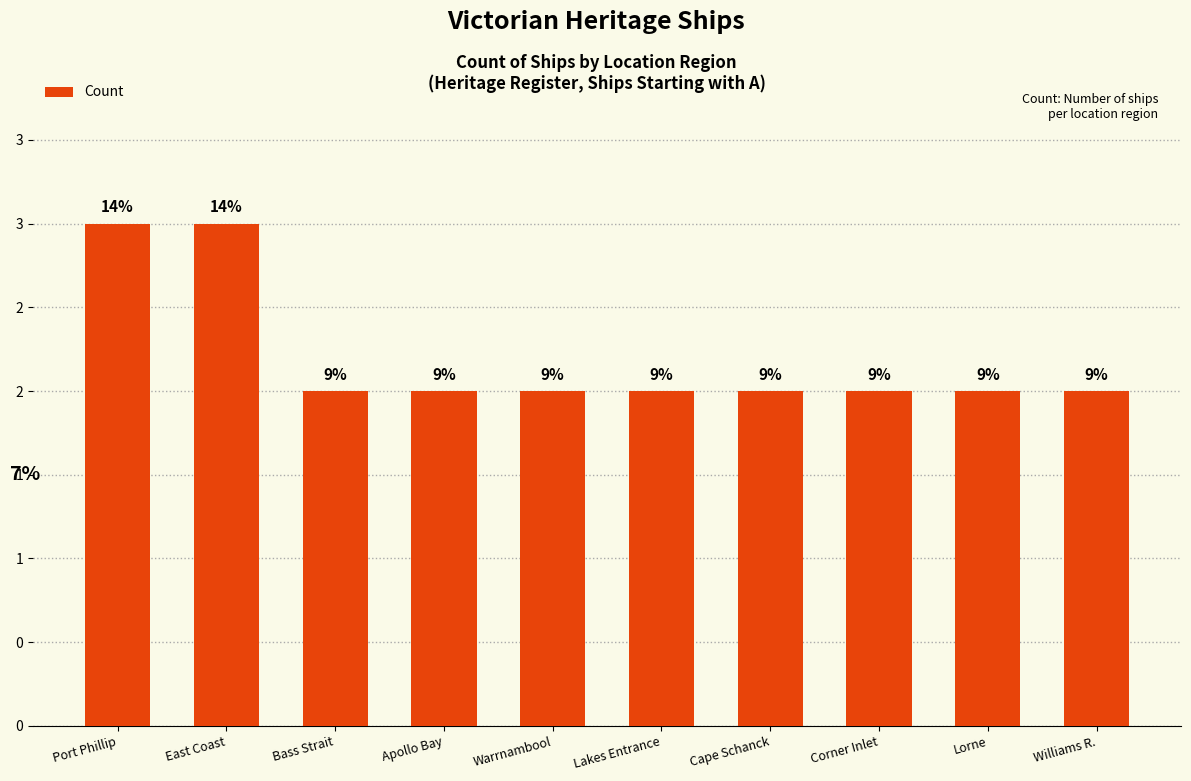

What is the label of the 10th bar from the right?

Port Phillip